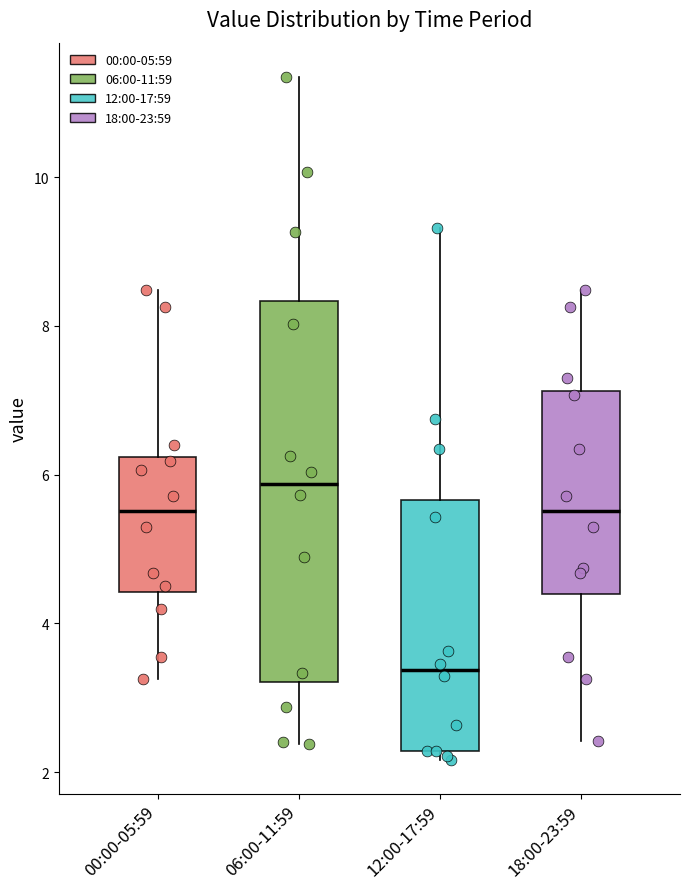

Where does the median line of the box for 18:00-23:59 sit on the y-axis? The values are not printed on the chart, so give them approximately, as read against the axis.

5.6